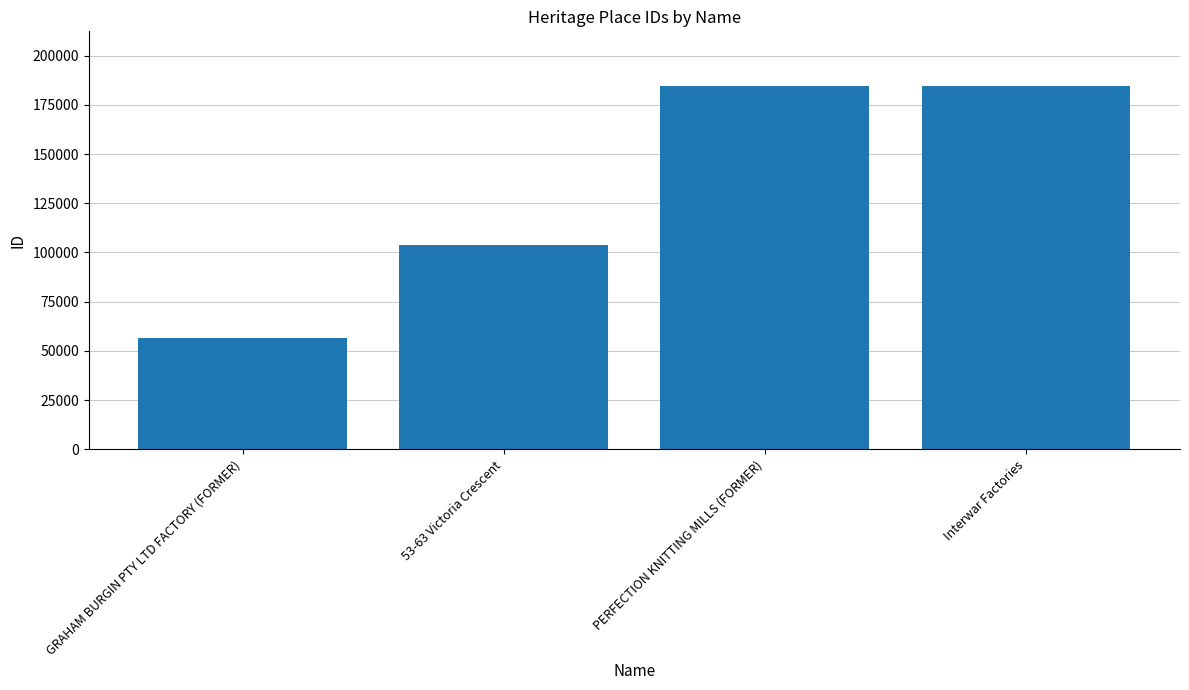

Count the number of categories in the chart.

4